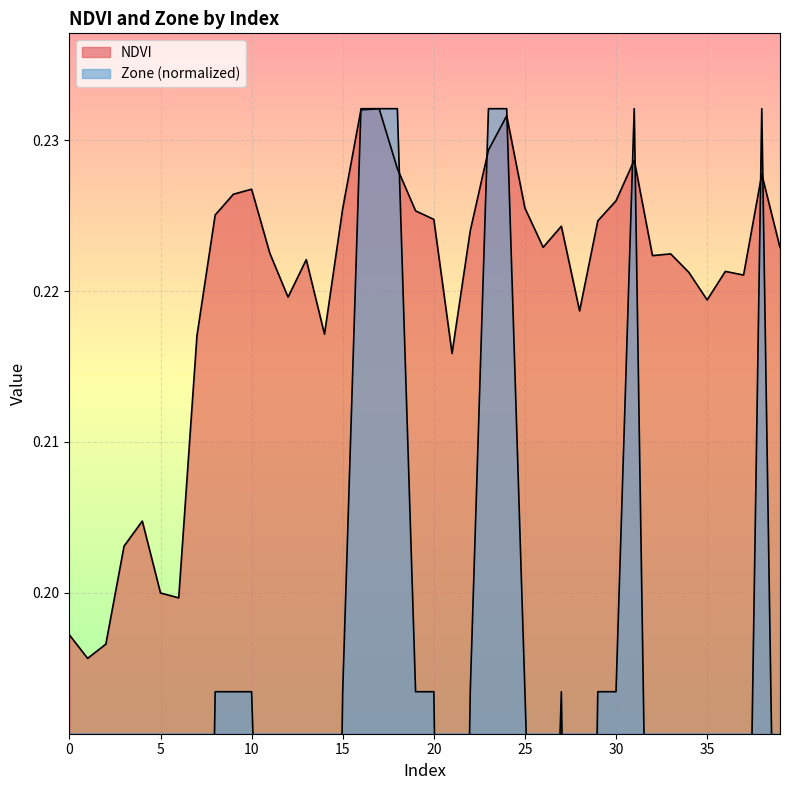

Where do Zone and NDVI first cross each other?

15 and 16